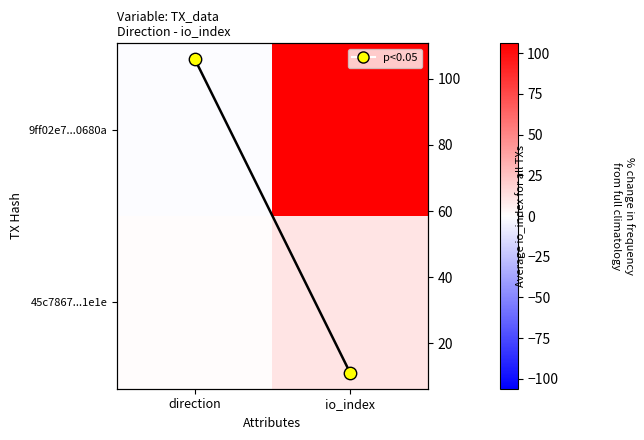

Is it true that 45c7867...1e1e equals 11 at io_index?

True